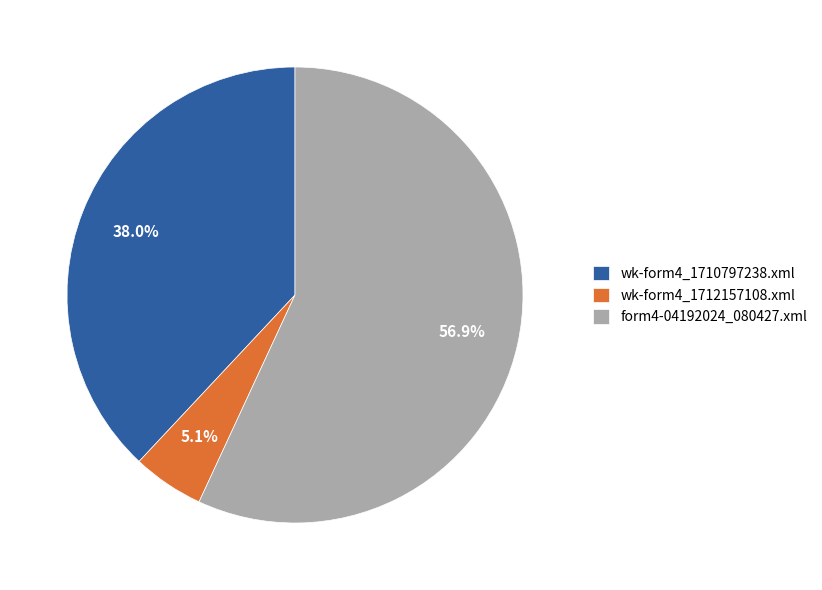

To the nearest percent, what is the difference between the largest and smallest slice percentages?

52%